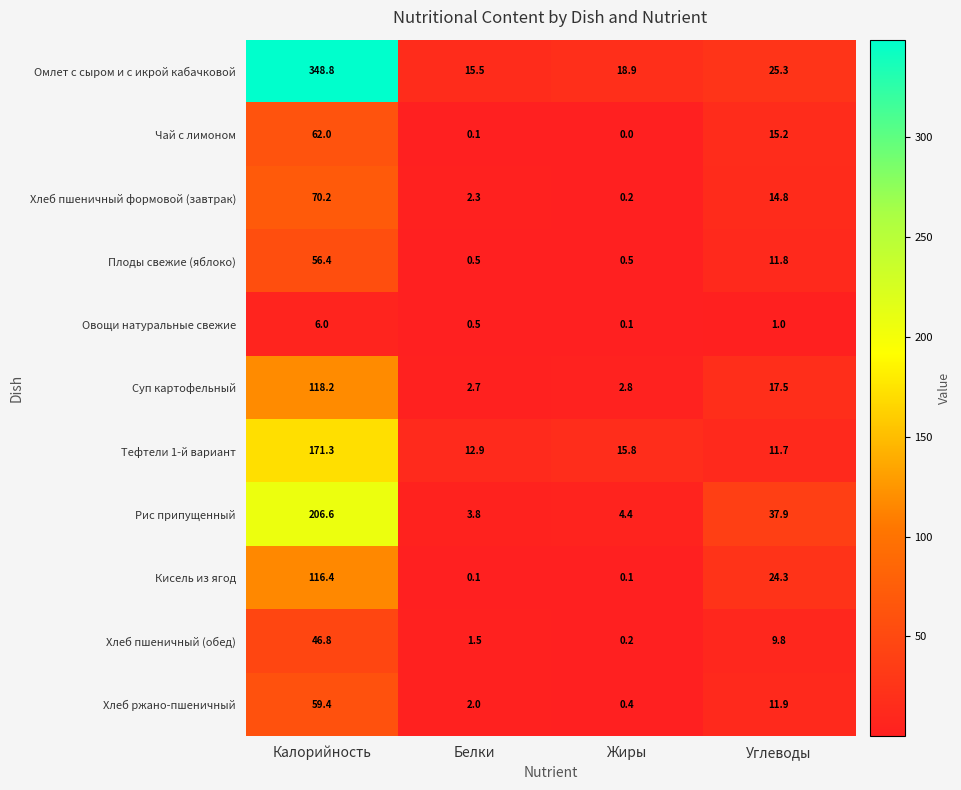

How many data points does each series have?

4